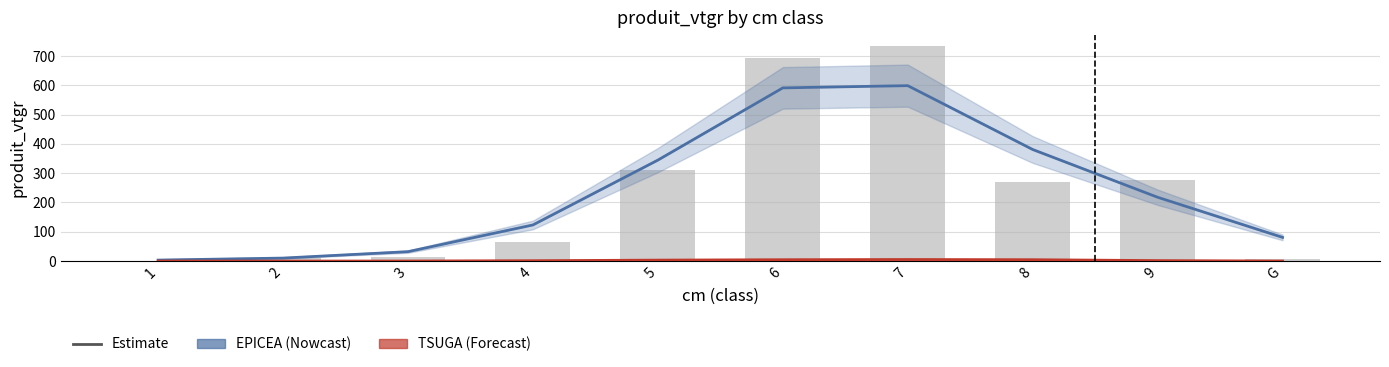

List the series in order of their overall mean, highest first.

EPICEA, TSUGA